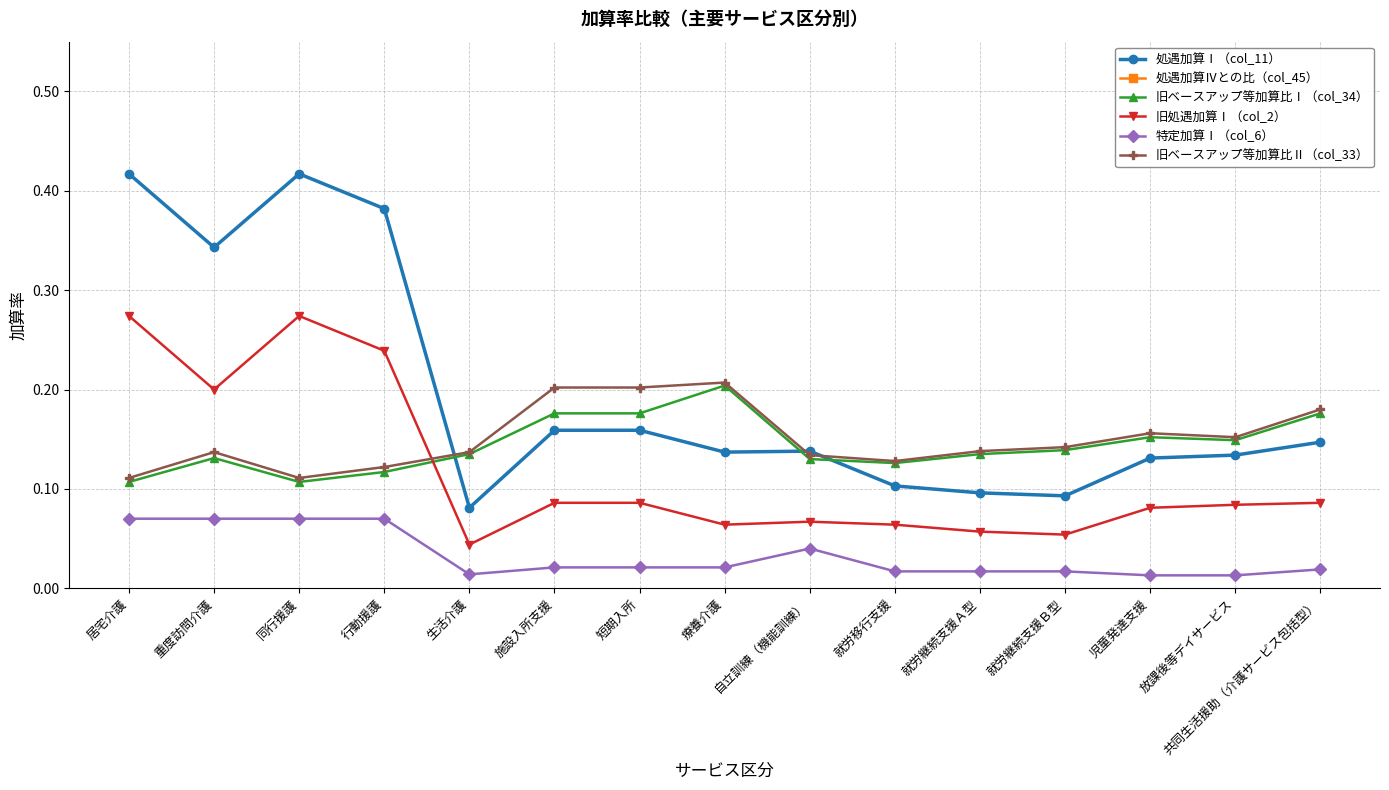

True or false: 処遇加算Ⅰ（col_11） and 処遇加算Ⅳとの比（col_45） cross at least once.

False